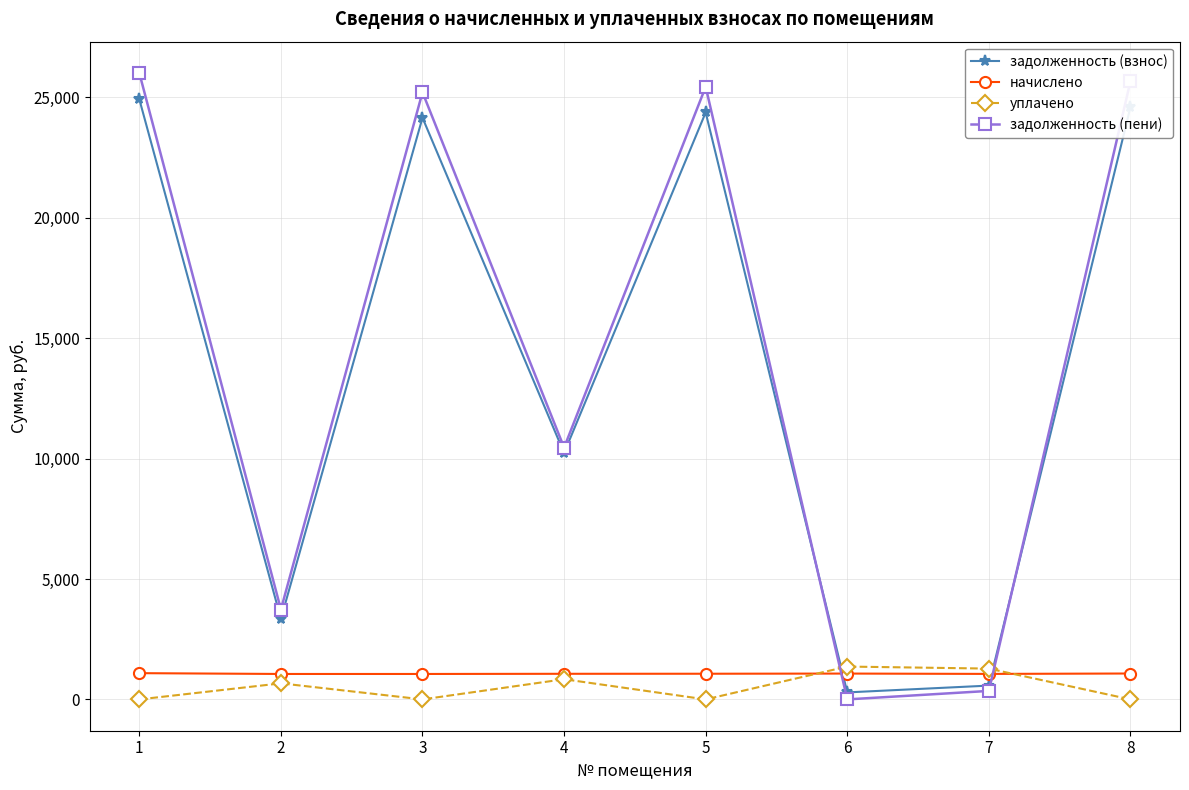

What is the value of the задолженность (пени) point at the 1st from the left?

26008.8